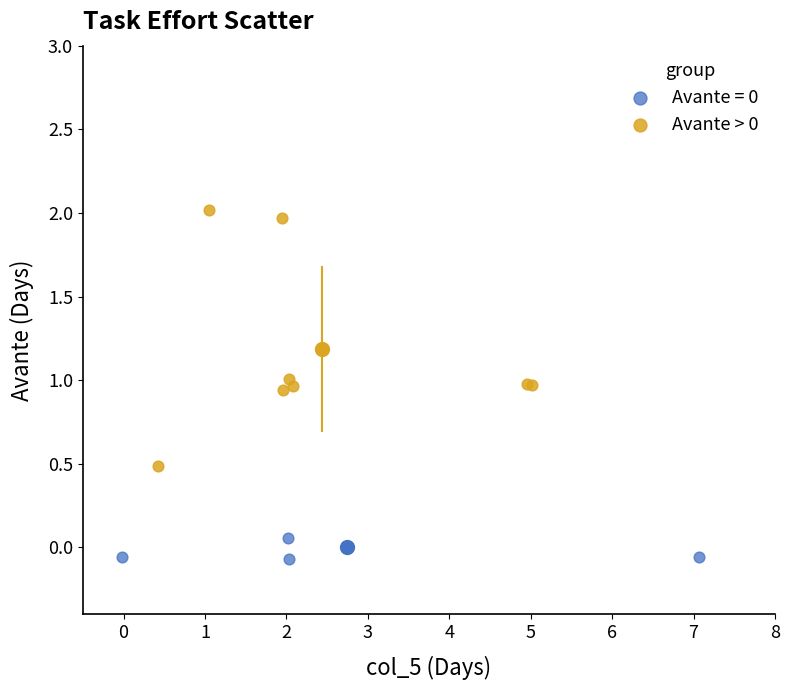

Which series has the largest Y range (max minus min)?

Avante > 0